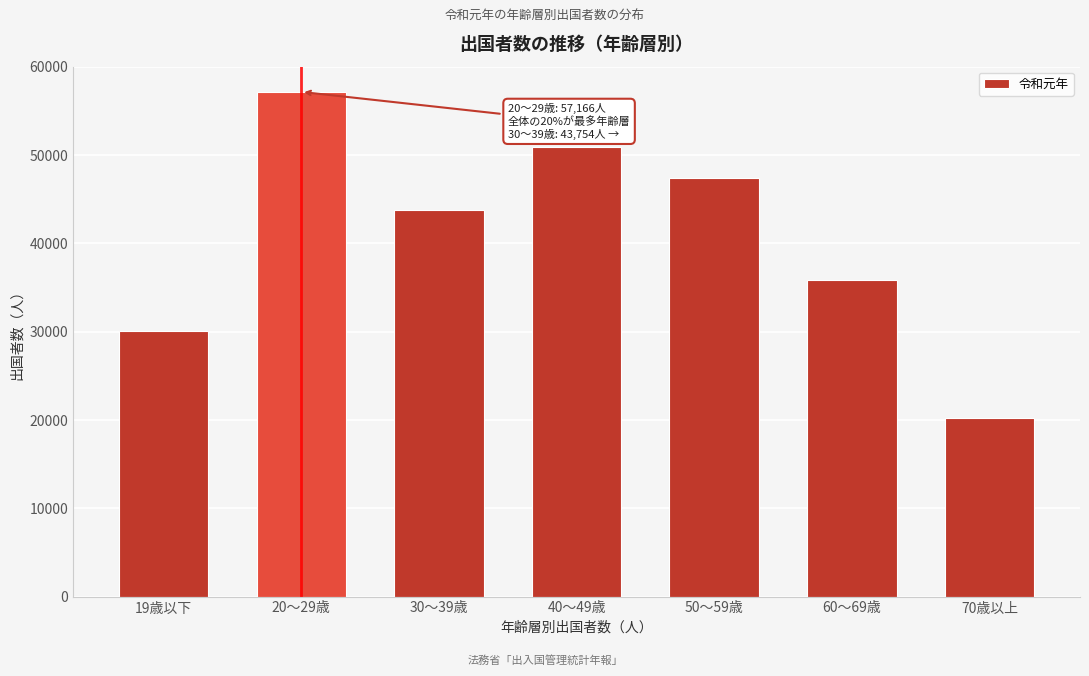

Reading left to right, what are all the values shown in this chart?

30042	57166	43754	50953	47381	35840	20189